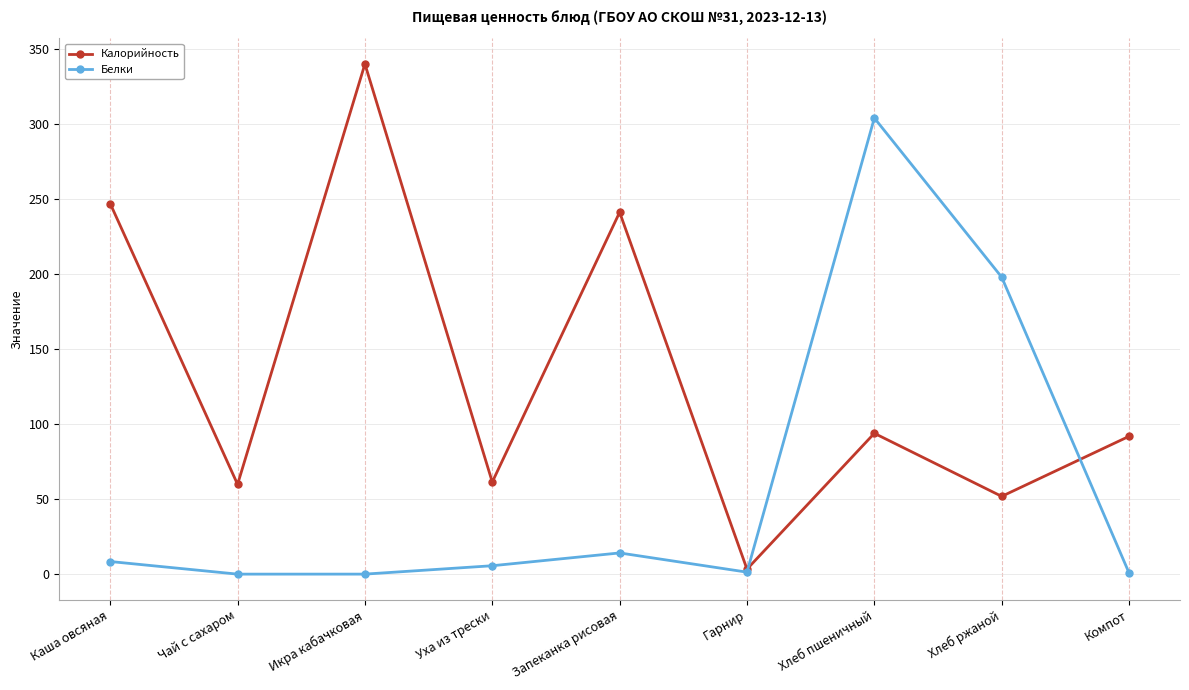

Where is the first local maximum for Калорийность?

Икра кабачковая